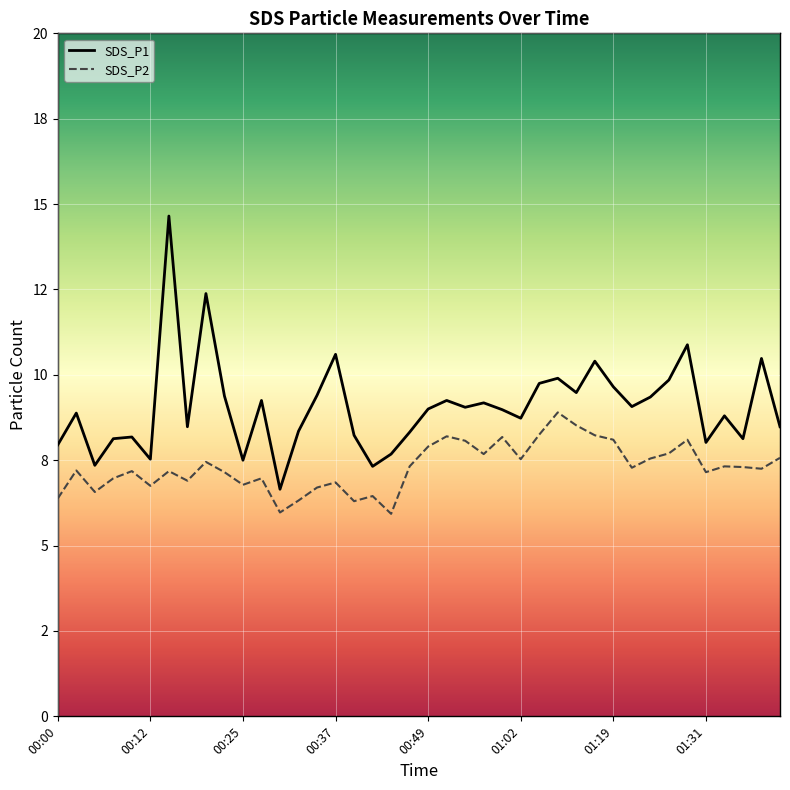

At which label is SDS_P2 closest to 7?

00:37